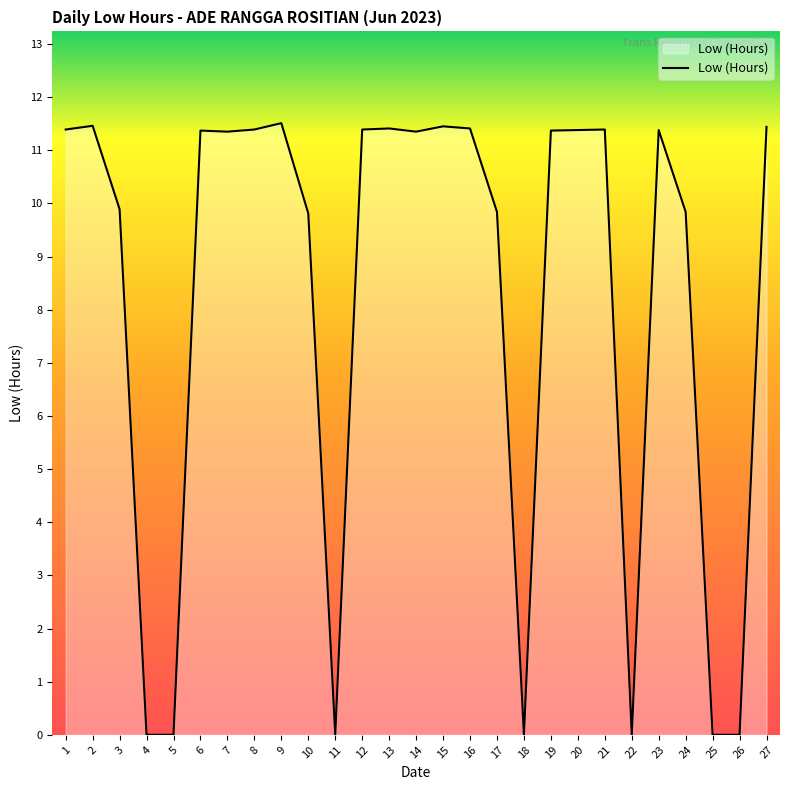

Which has a higher value, 21 or 18?

21